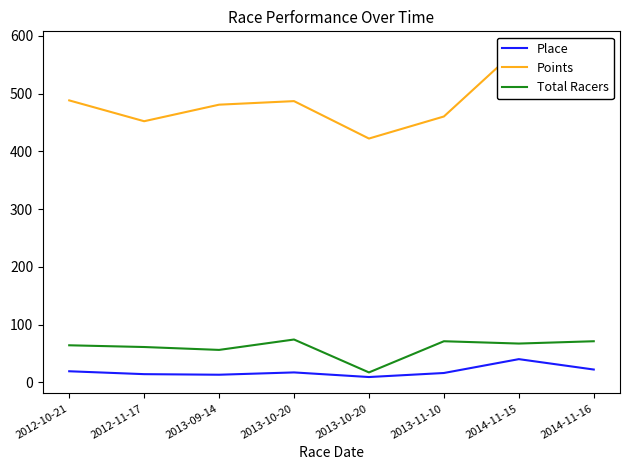

How many interior local valleys does the Total Racers series have?

3